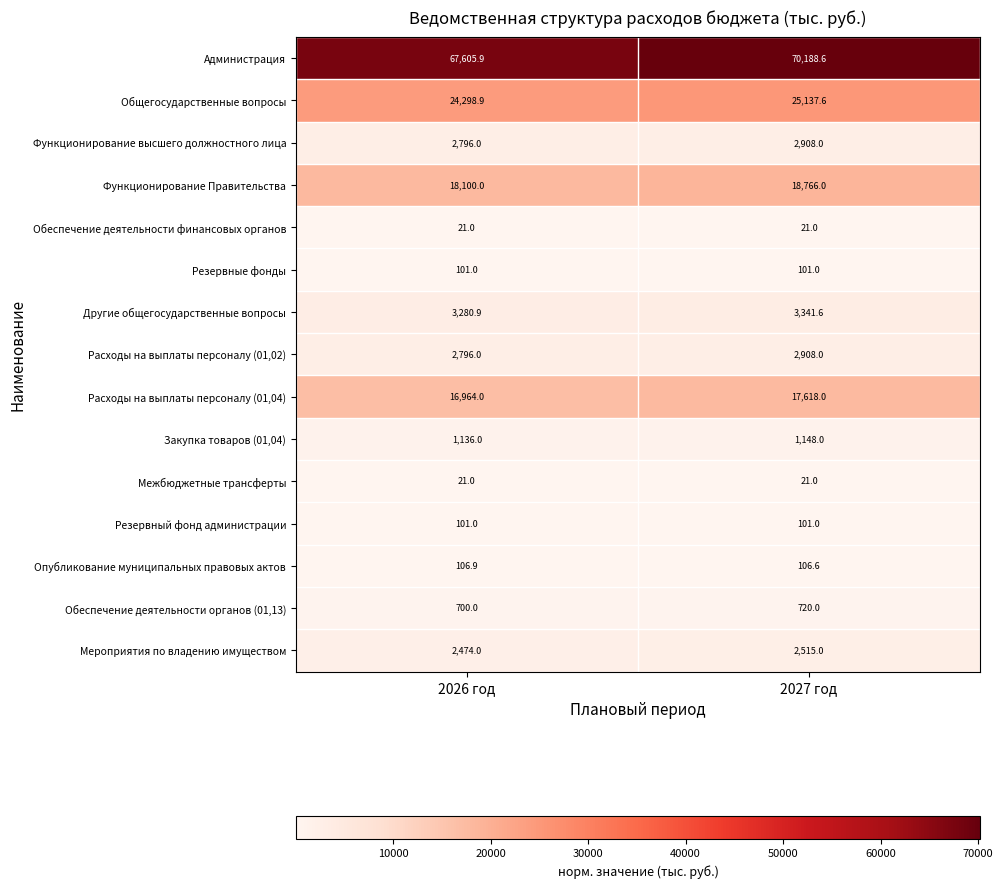

Is it true that Общегосударственные вопросы equals 25137.6 at 2027 год?

True